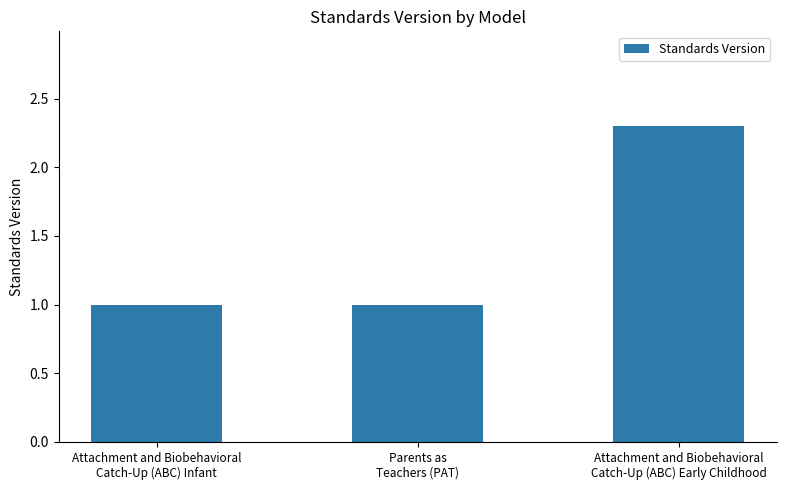

What is the difference between the maximum and minimum values?

1.3